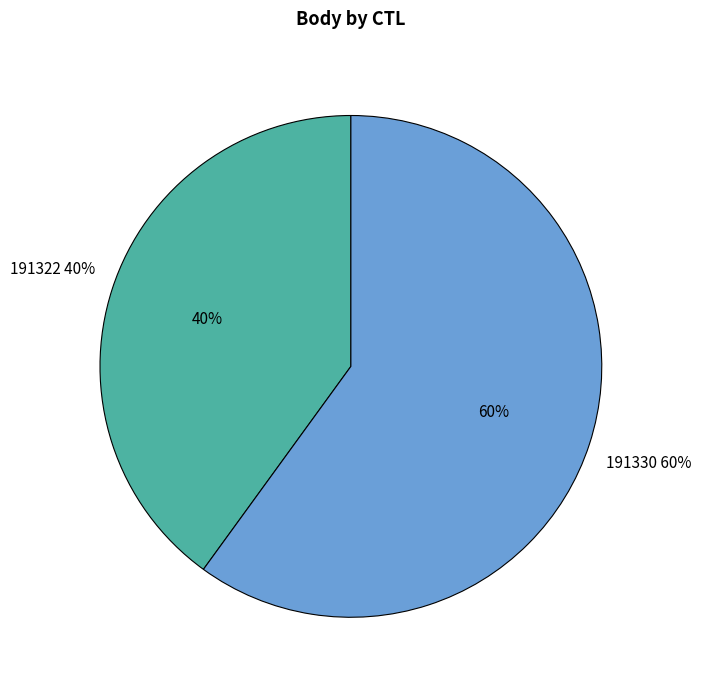

What percentage is NOT represented by 191322?

60.0%